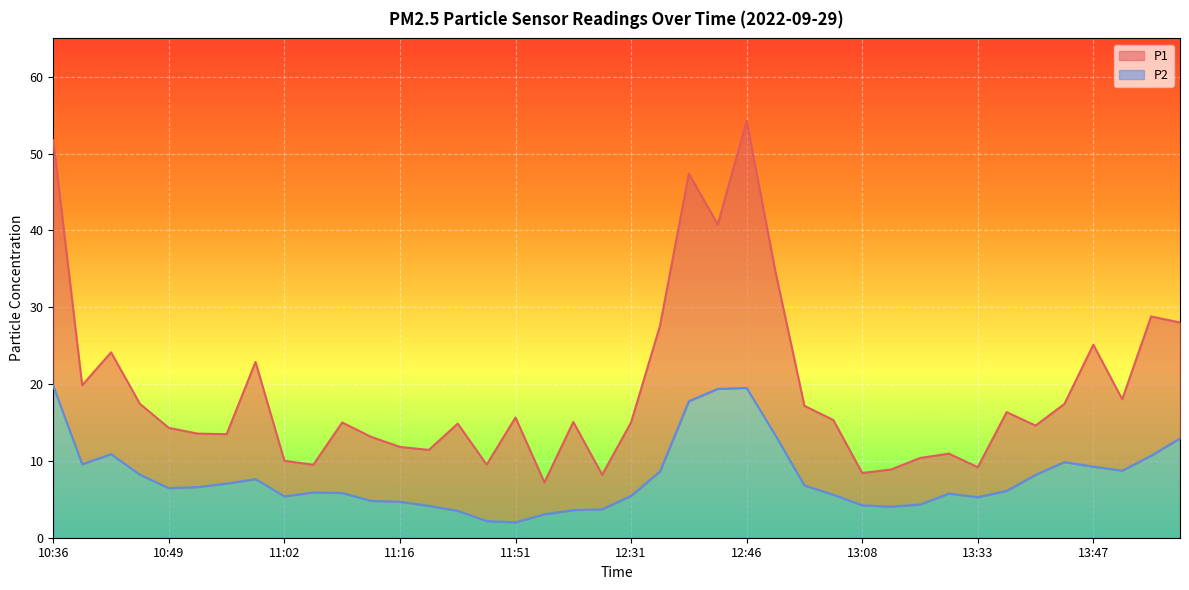

Reading right to left, transcribe all the data shown in this chart.

P1: 14:00=28.0	13:57=28.8	13:50=18.0	13:47=25.1	13:43=17.4	13:40=14.6	13:36=16.4	13:33=9.2	13:30=10.9	13:19=10.4	13:11=8.9	13:08=8.4	13:00=15.3	12:57=17.2	12:49=34.6	12:46=54.2	12:42=40.8	12:39=47.4	12:35=27.6	12:31=15.0	12:26=8.2	12:22=15.1	12:19=7.2	11:51=15.7	11:46=9.5	11:34=14.8	11:29=11.4	11:16=11.8	11:12=13.1	11:08=15.0	11:05=9.5	11:02=10.0	10:58=22.9	10:55=13.5	10:52=13.6	10:49=14.3	10:46=17.4	10:42=24.1	10:39=19.9	10:36=51.8
P2: 14:00=12.9	13:57=10.7	13:50=8.7	13:47=9.2	13:43=9.8	13:40=8.2	13:36=6.1	13:33=5.3	13:30=5.8	13:19=4.3	13:11=4.0	13:08=4.2	13:00=5.6	12:57=6.8	12:49=13.3	12:46=19.5	12:42=19.4	12:39=17.8	12:35=8.6	12:31=5.5	12:26=3.7	12:22=3.6	12:19=3.0	11:51=2.0	11:46=2.2	11:34=3.5	11:29=4.2	11:16=4.7	11:12=4.8	11:08=5.8	11:05=5.9	11:02=5.4	10:58=7.6	10:55=7.0	10:52=6.6	10:49=6.5	10:46=8.2	10:42=10.9	10:39=9.6	10:36=19.8